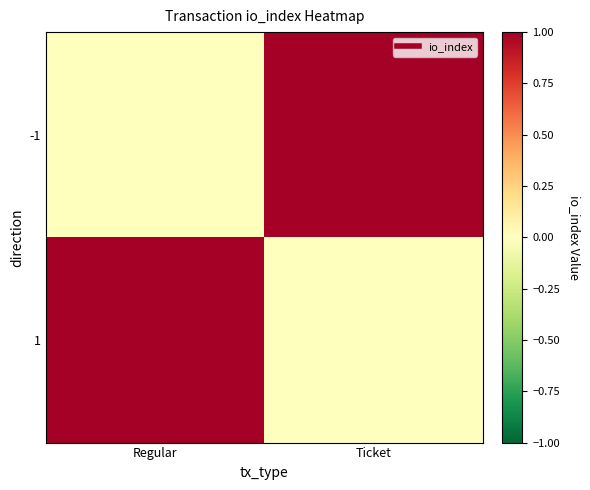

Reading left to right, what are all the values shown in this chart?

-1: Regular=0	Ticket=1
1: Regular=1	Ticket=0